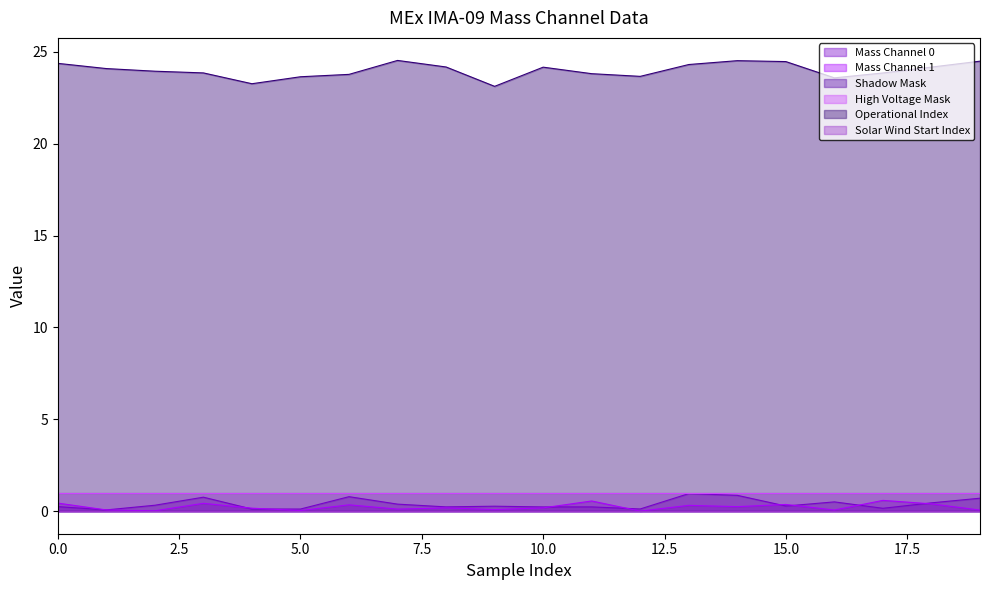

List the series in order of their peak value, highest first.

Operational Index, High Voltage Mask, Mass Channel 0, Mass Channel 1, Shadow Mask, Solar Wind Start Index